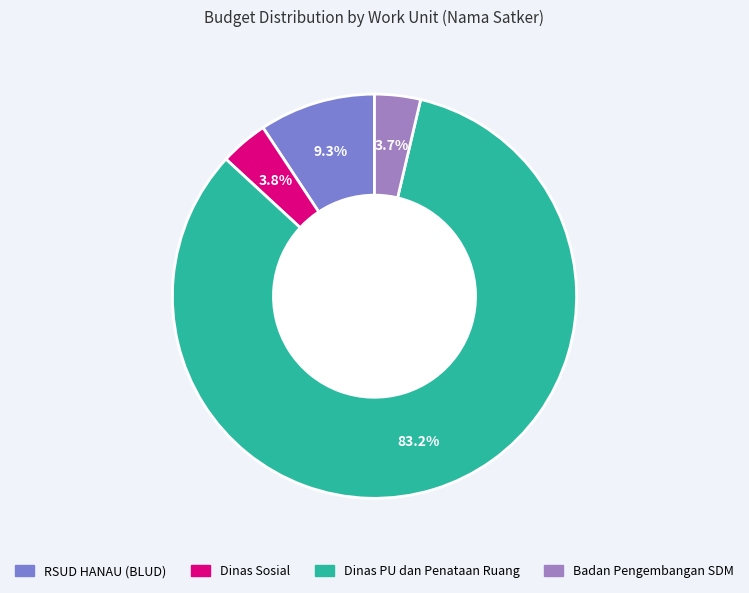

Is there a majority slice in this chart?

Yes